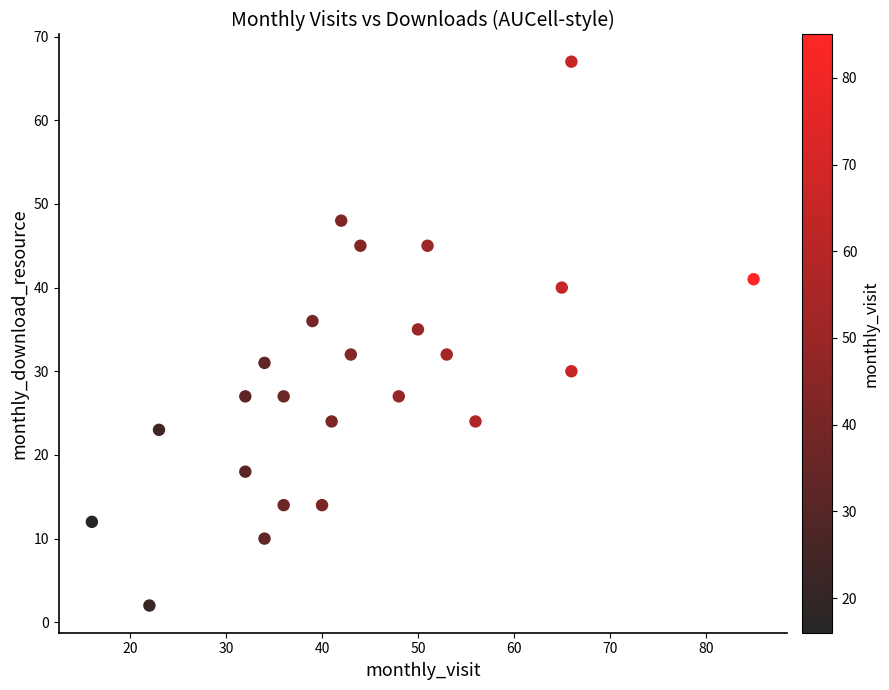

What is the range of Y values (max minus min)?

65